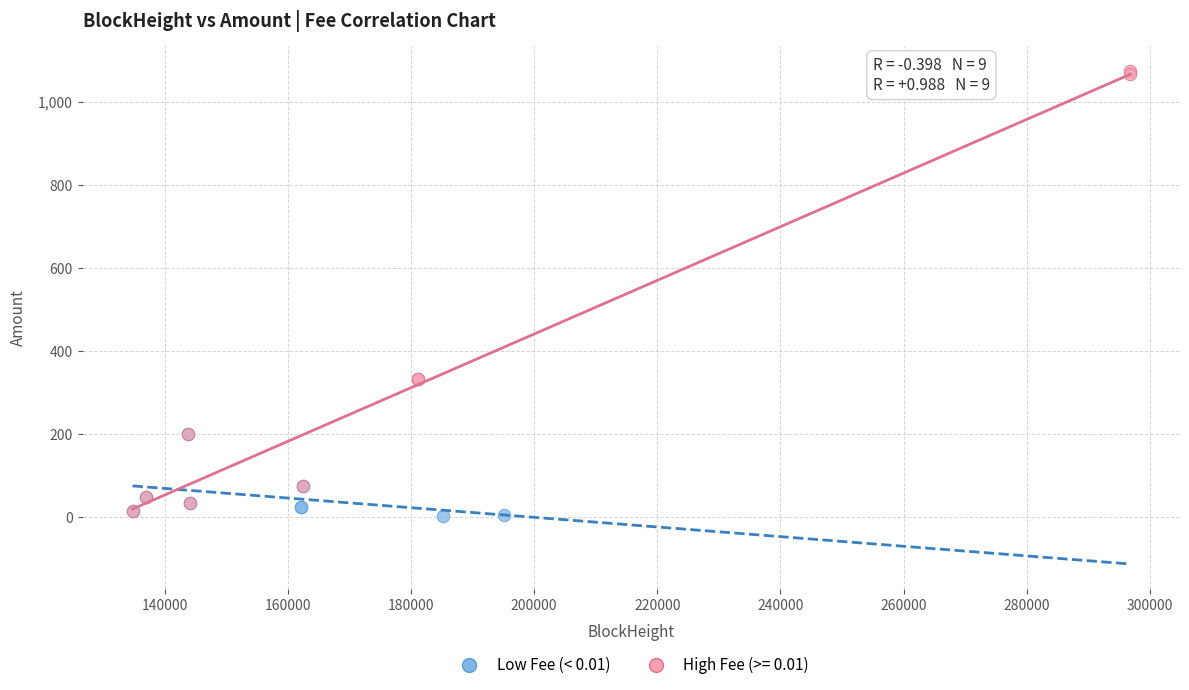

Which series has the largest Y range (max minus min)?

High Fee (>= 0.01)